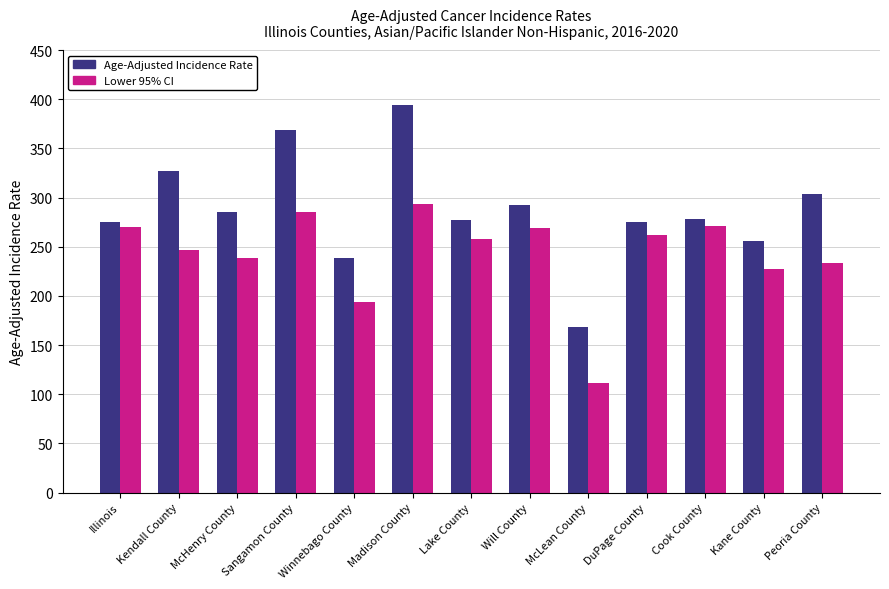

Rank the series by their maximum value, from highest to lowest.

Age-Adjusted Incidence Rate, Lower 95% CI